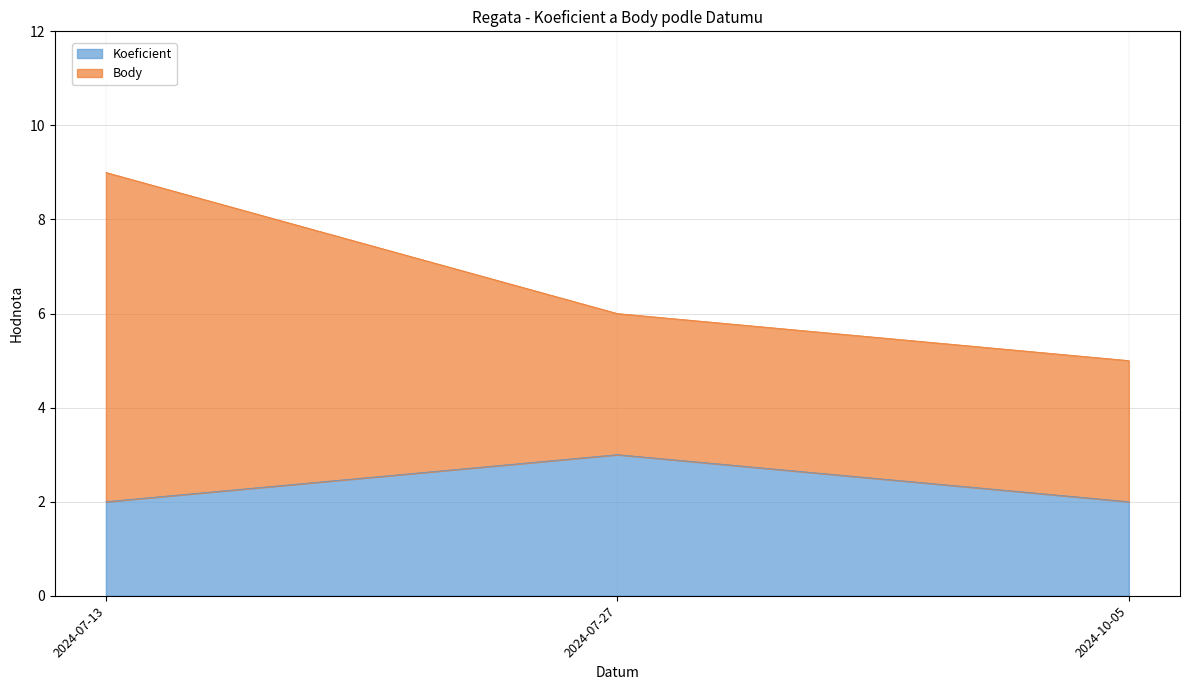

What is the label of the 1st point from the right?

2024-10-05